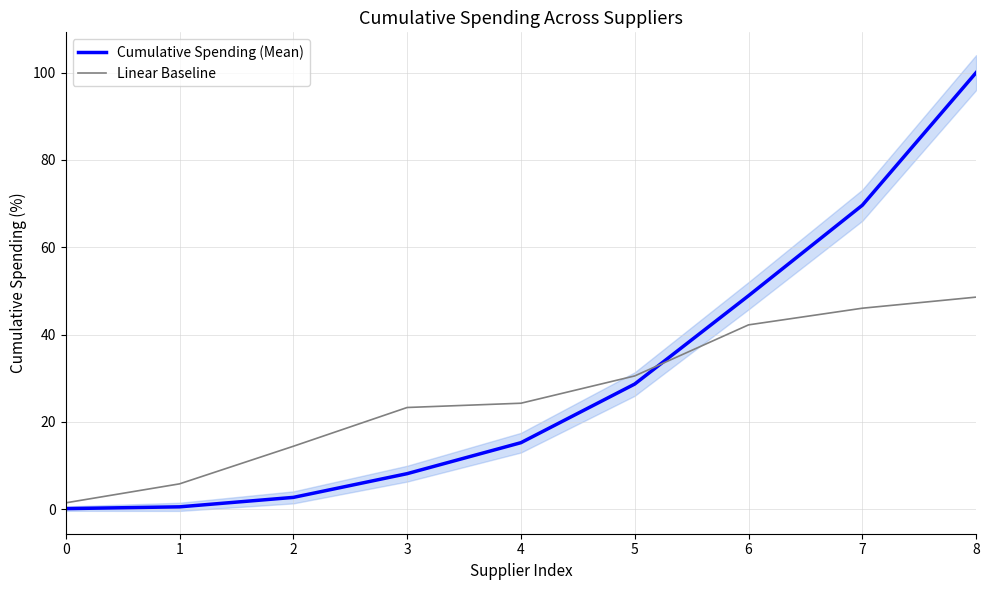

What is the highest value of the Cumulative Spending (Mean) series?

100.0